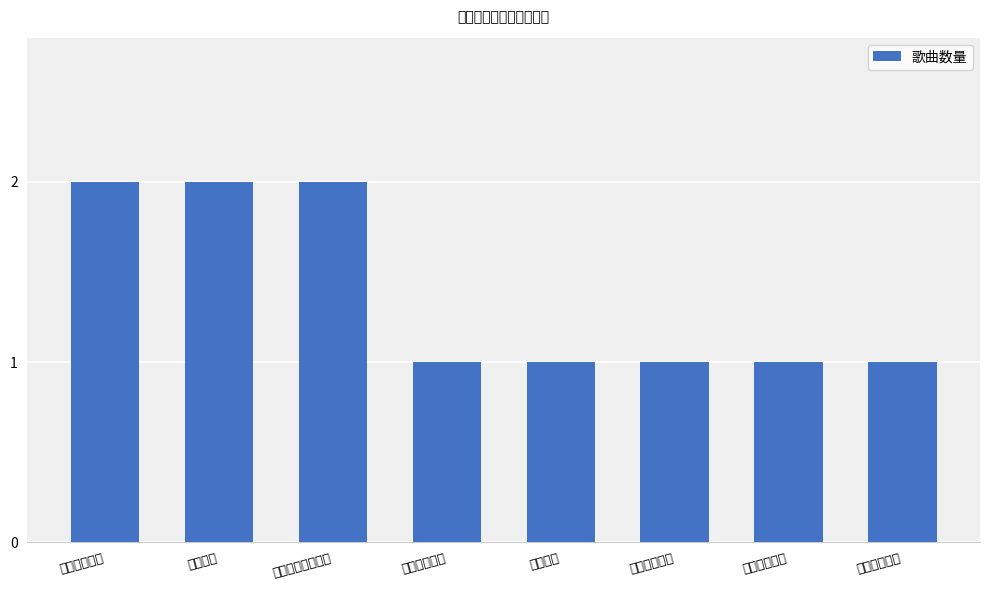

Reading left to right, extract all data points from this chart.

2	2	2	1	1	1	1	1